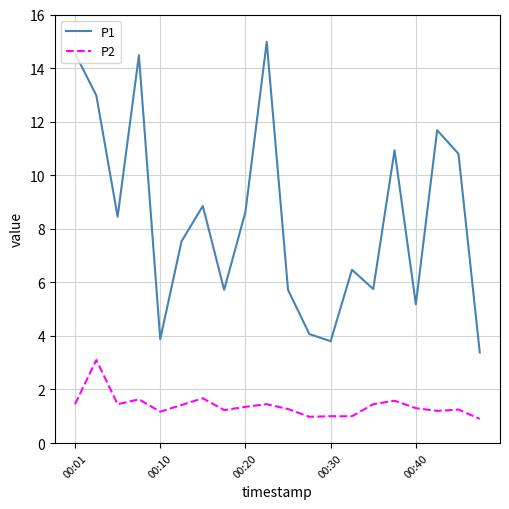

Rank the series by their average value, from highest to lowest.

P1, P2